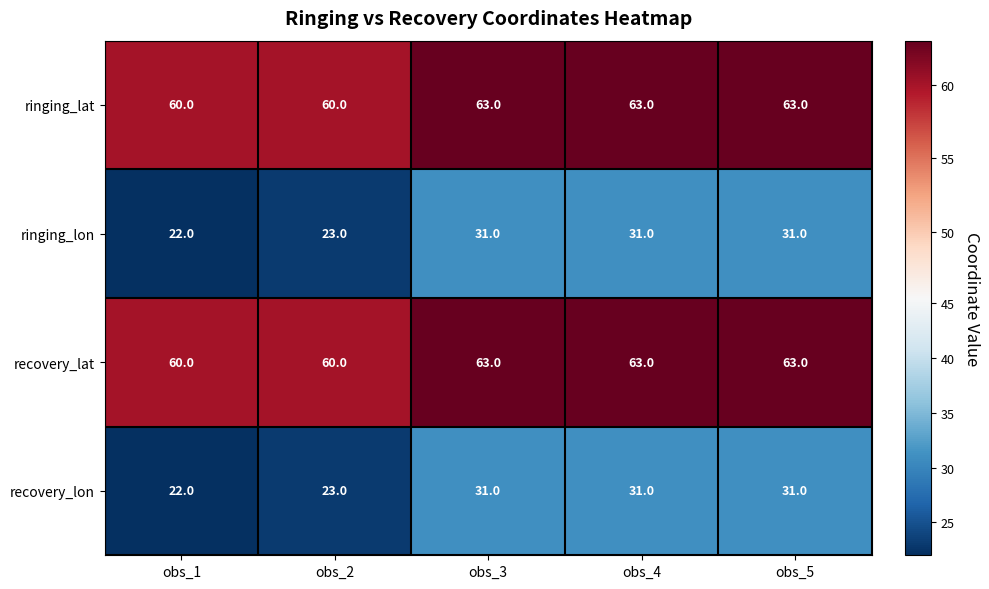

What is the difference between the highest and lowest values at obs_1?

38